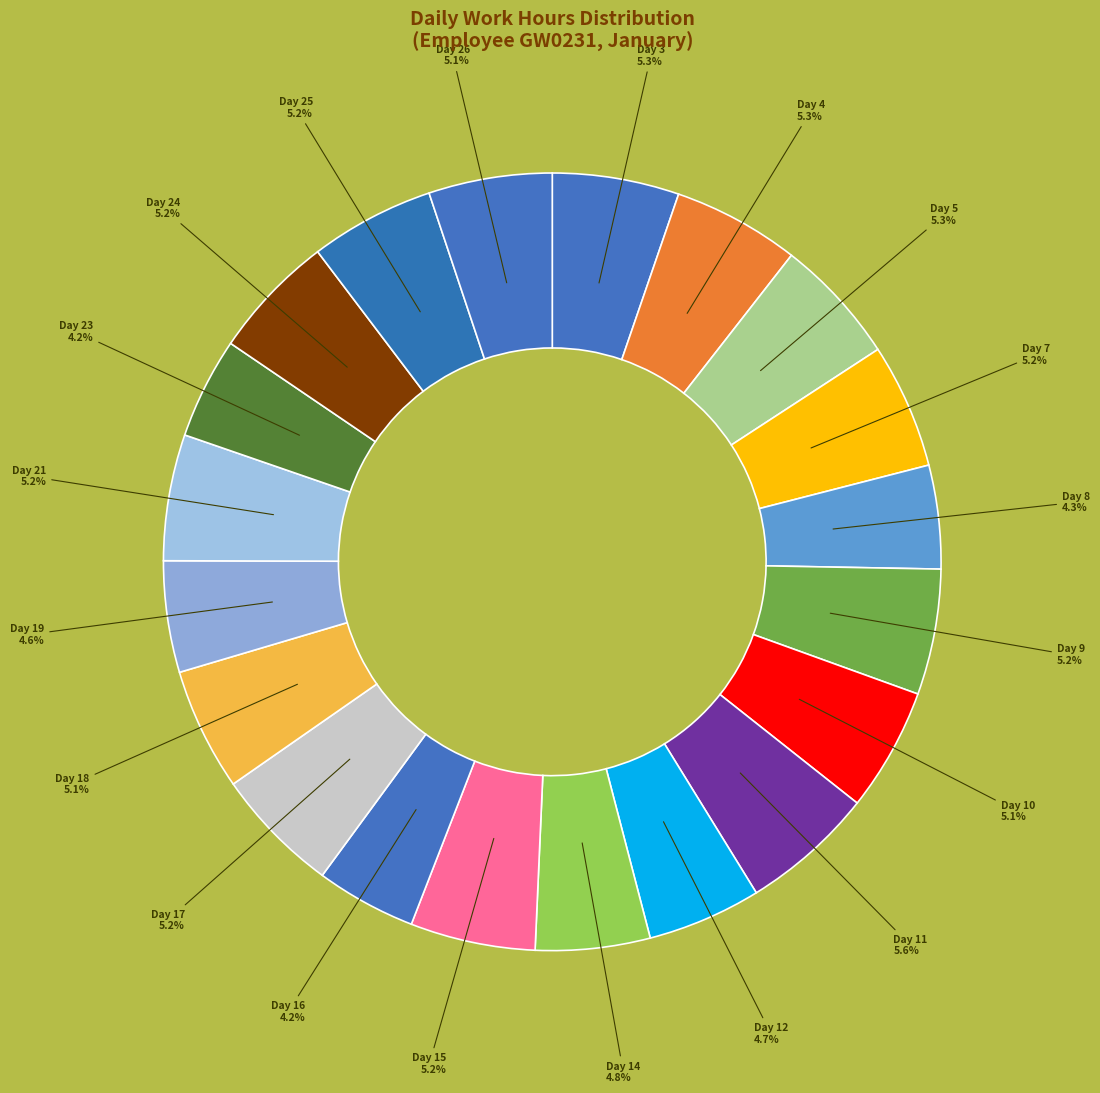

How many slices are in this pie chart?

20